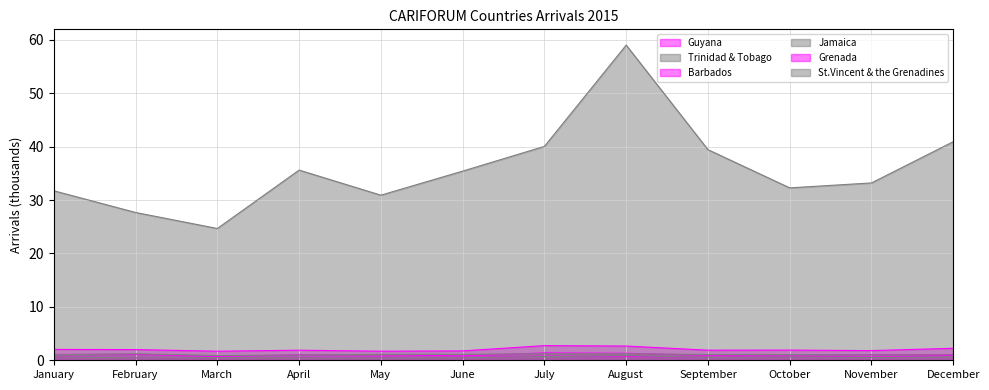

At which label does Trinidad & Tobago reach its minimum?

March